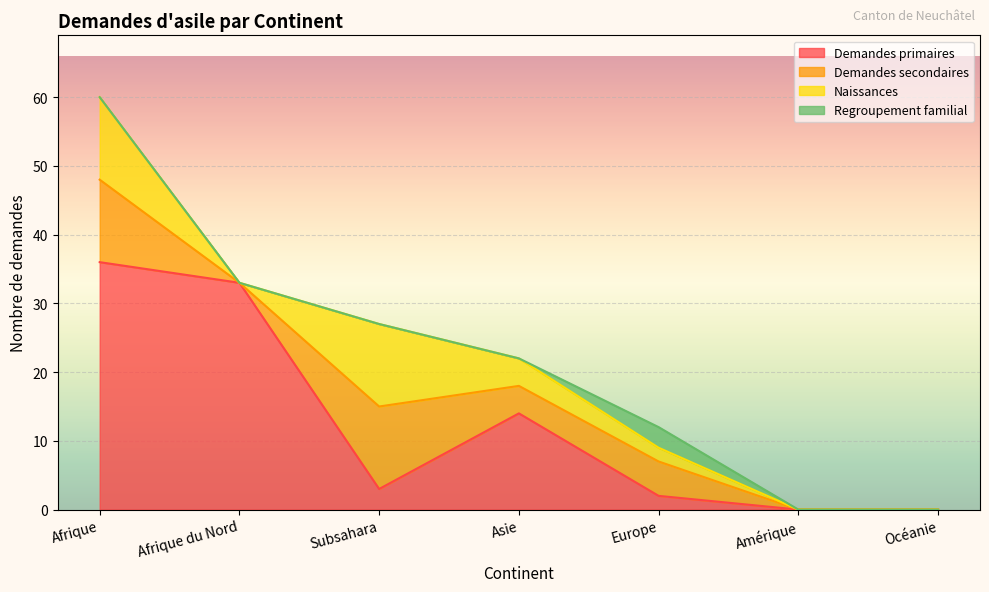

The value of Demandes primaires at Afrique du Nord is 52. True or false?

False